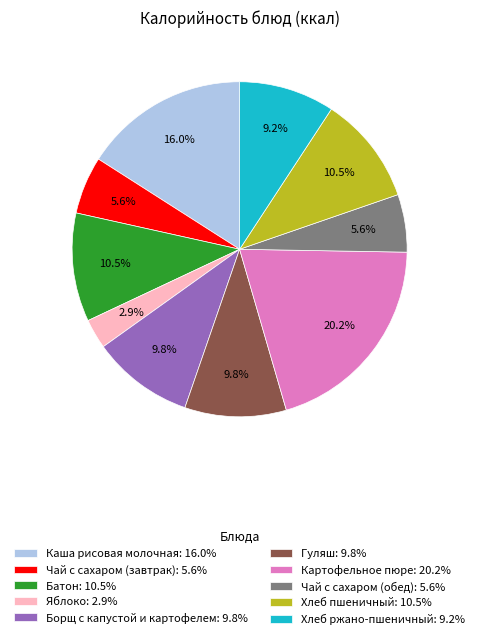

How many segments does this pie chart have?

10